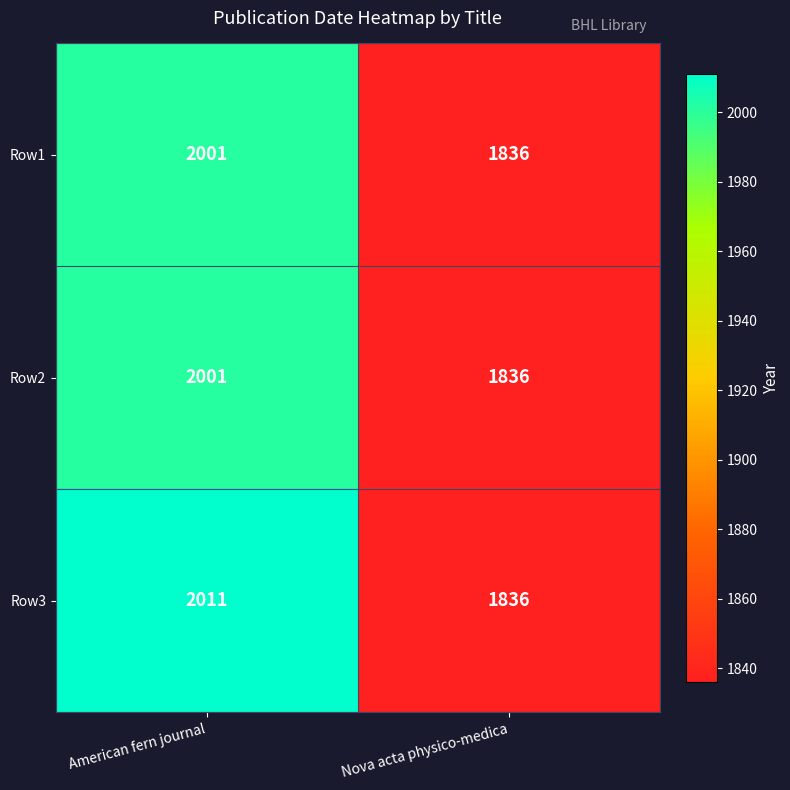

Which series has the largest total across all categories?

Row3